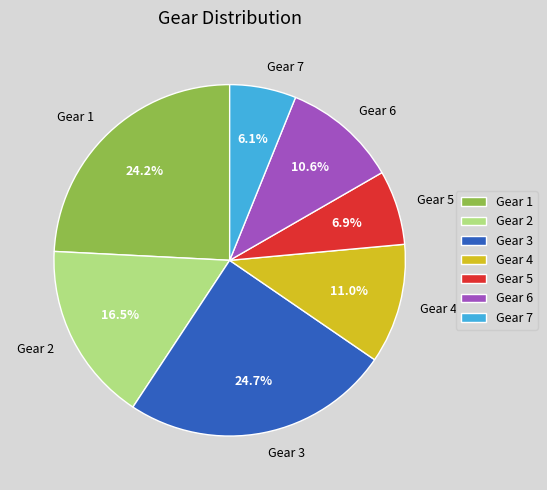

What is the ratio of the value at Gear 6 to the value at Gear 1?

0.4